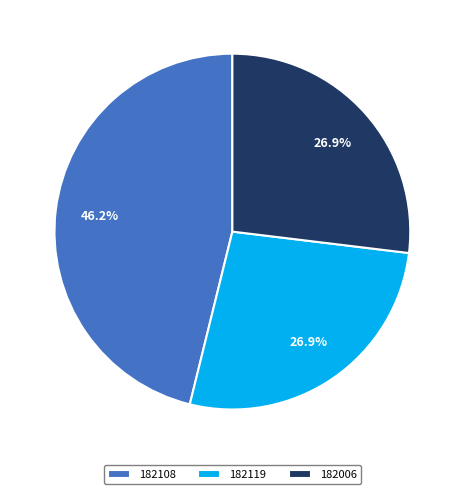

How many slices are in this pie chart?

3